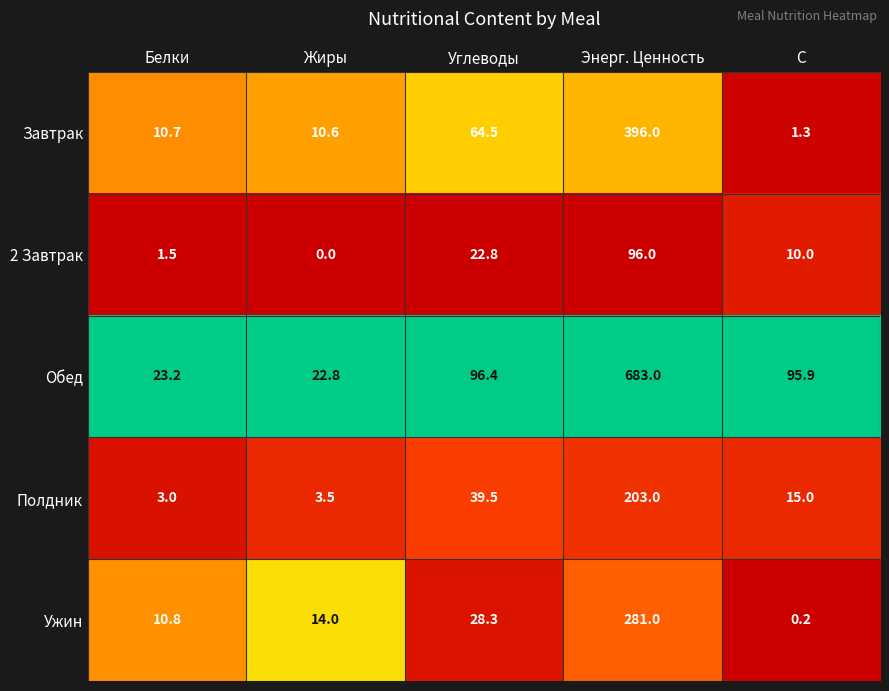

At Белки, list the series in order from smallest to largest.

2 Завтрак, Полдник, Завтрак, Ужин, Обед